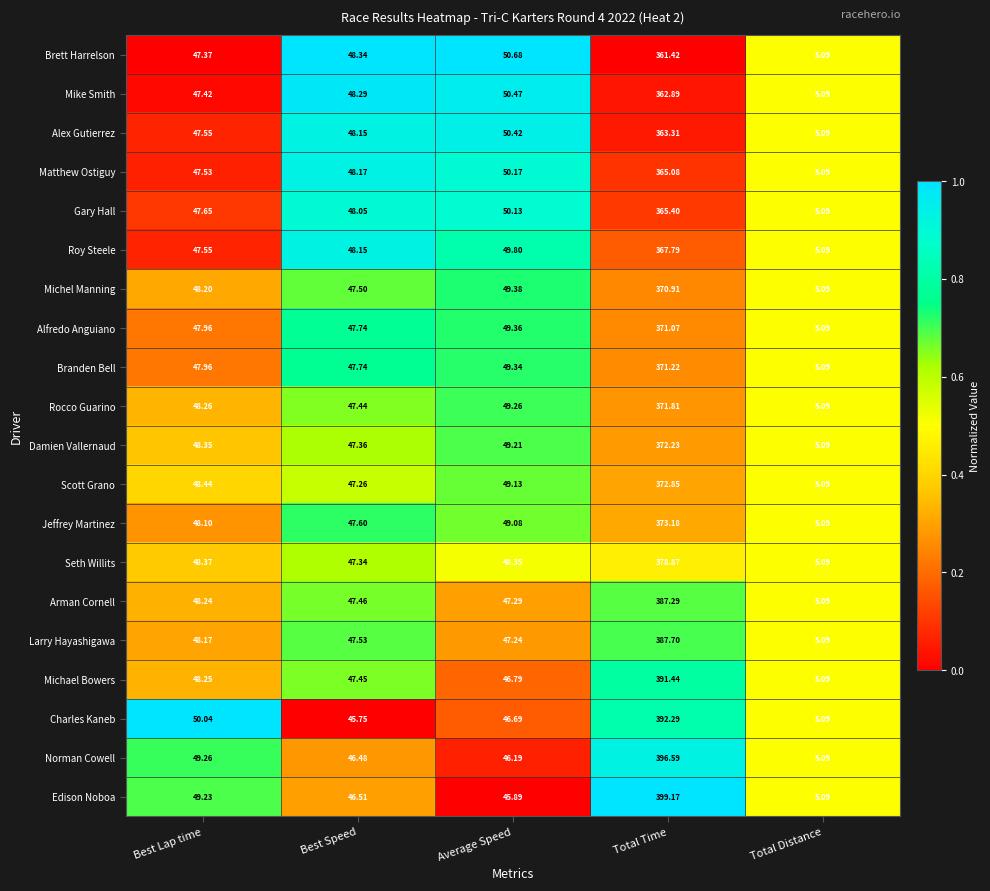

Which label corresponds to the smallest value in the chart?

Total Distance